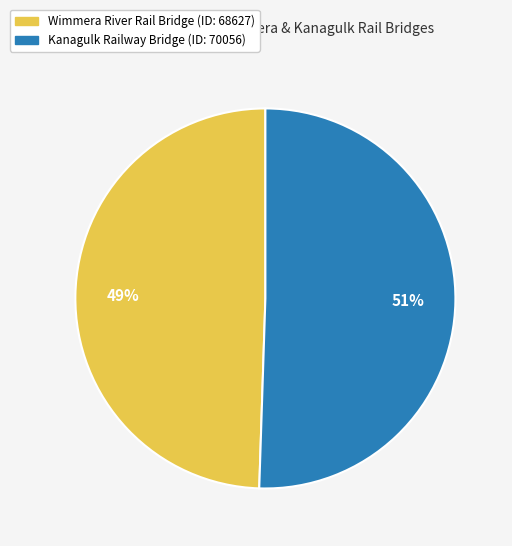

Does Wimmera River Rail Bridge account for over 50% of the chart?

No